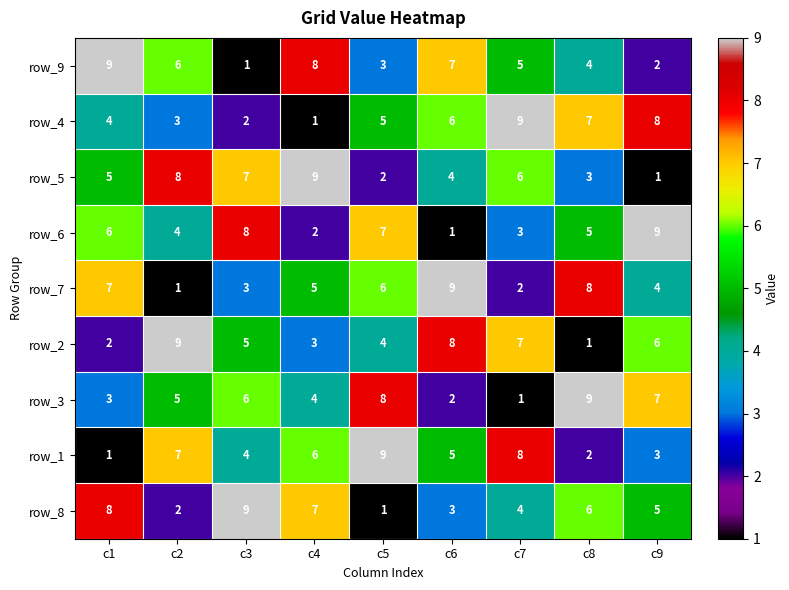

How many series are shown in this chart?

9